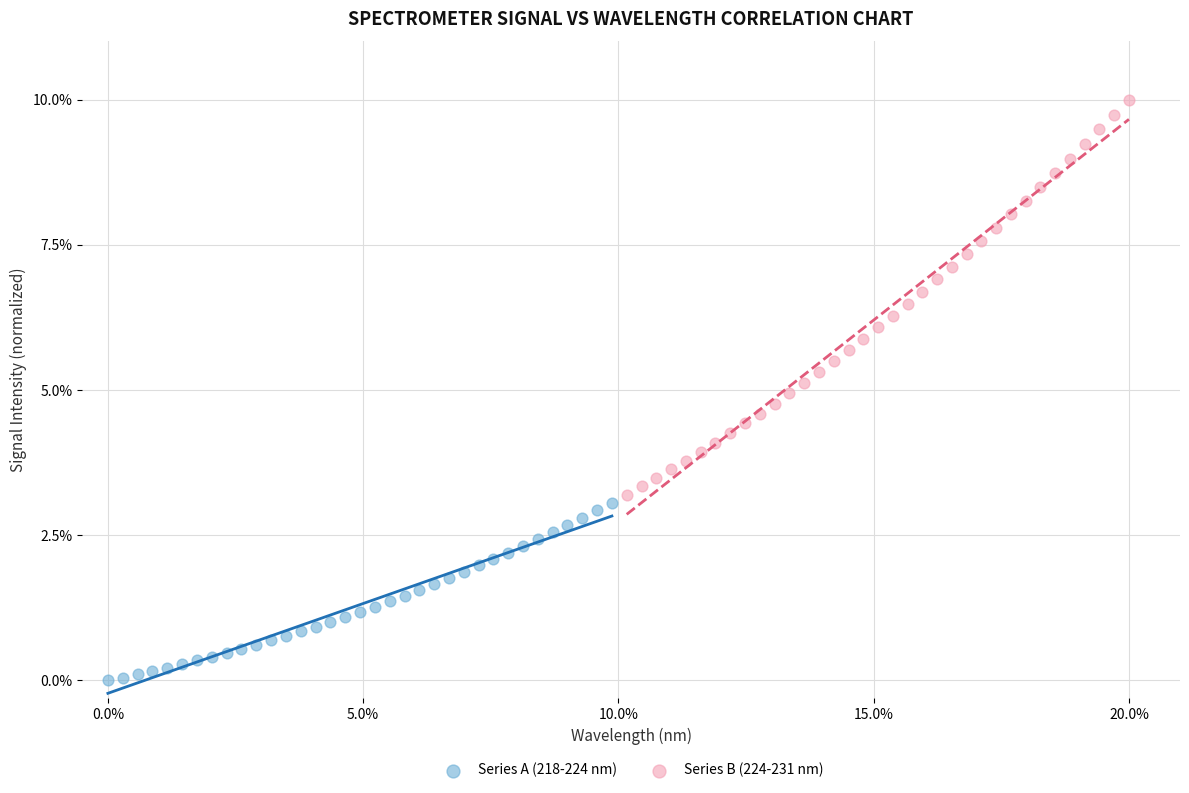

What are all the series names shown in the legend?

Series A (218-224 nm), Series B (224-231 nm)